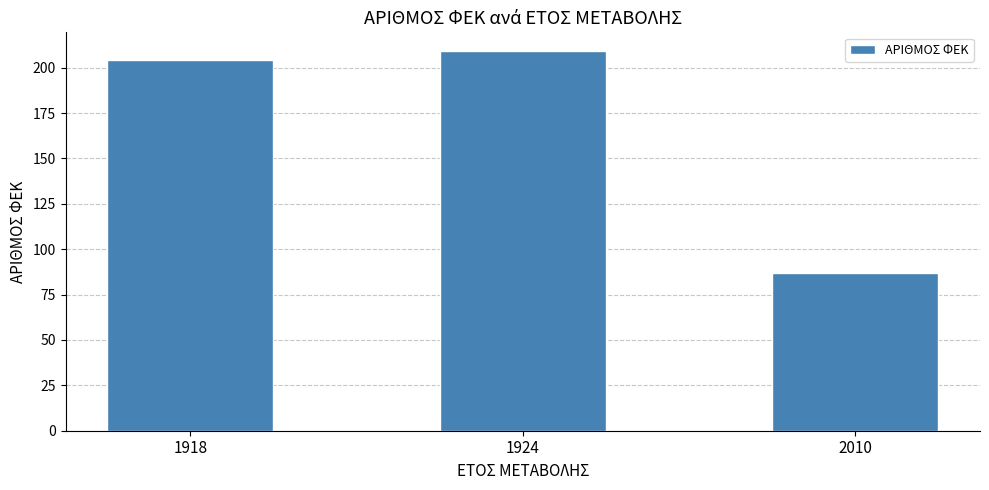

Does the chart contain any negative values?

No